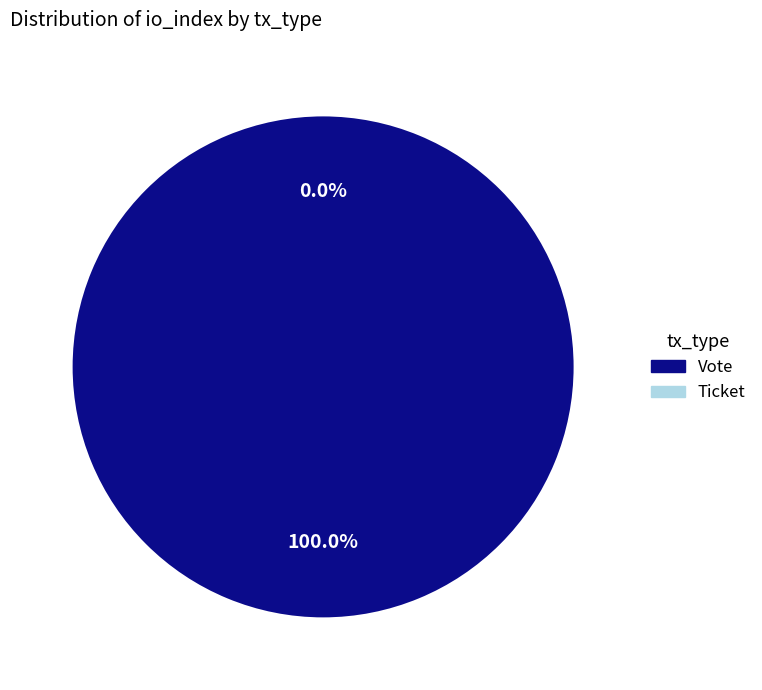

To the nearest percent, what portion does Vote (io_index=1) represent?

100%